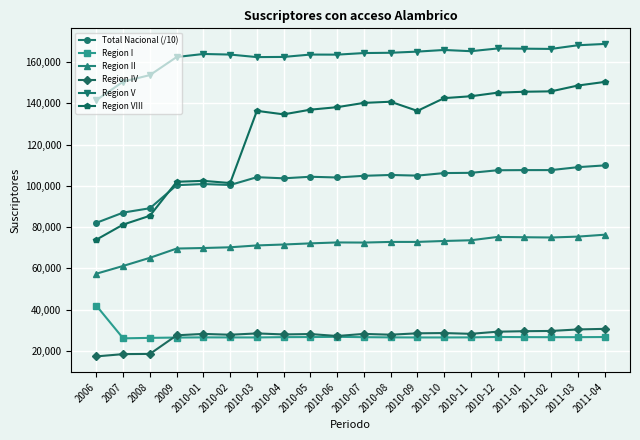

What value does the Total Nacional (/10) series have at 2010-01?

100890.8